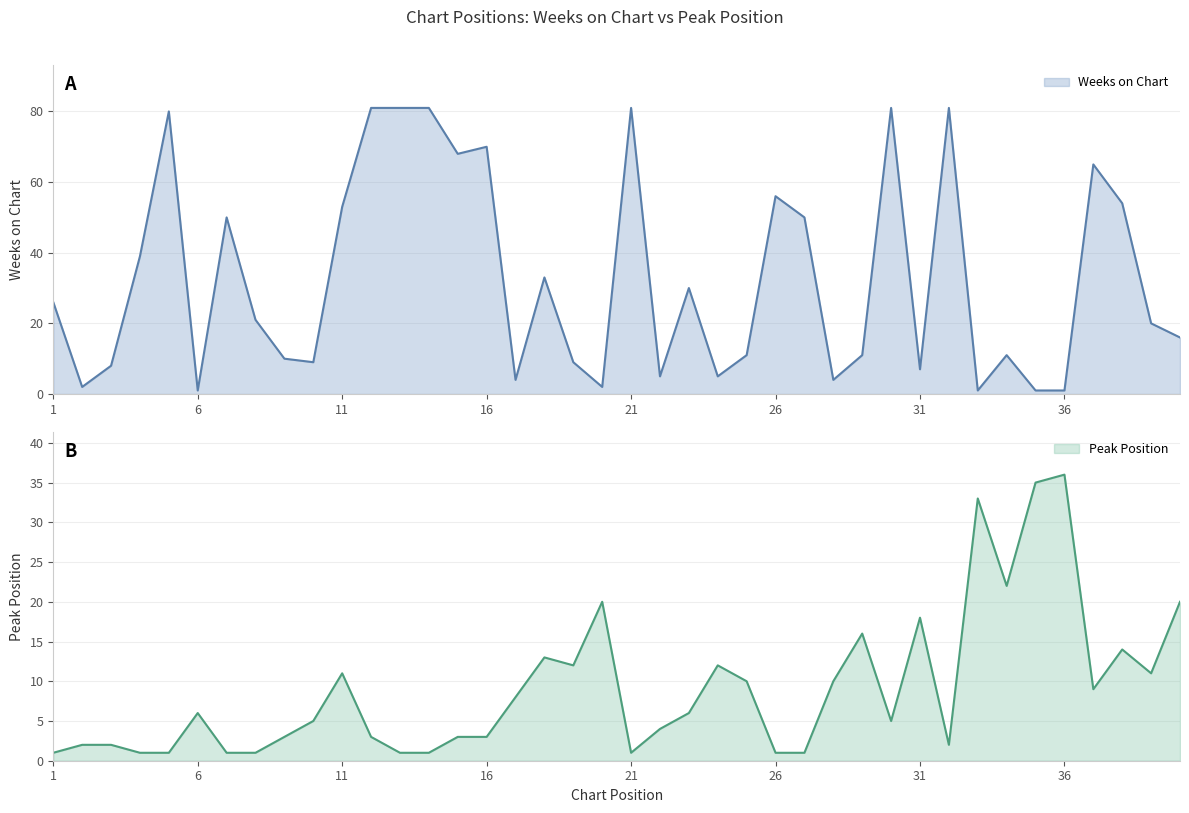

How many intersections are there between Peak Position and Weeks on Chart?

15